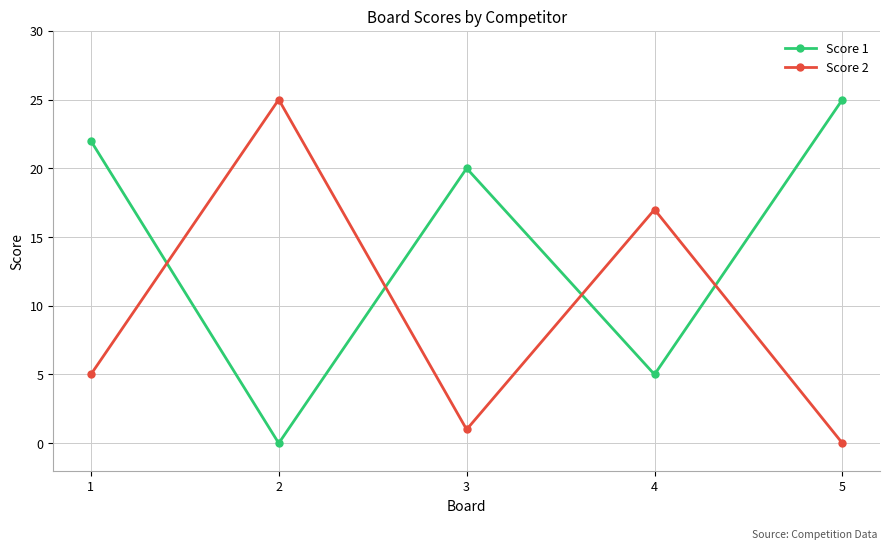

Reading left to right, transcribe all the data shown in this chart.

Score 1: 22	0	20	5	25
Score 2: 5	25	1	17	0